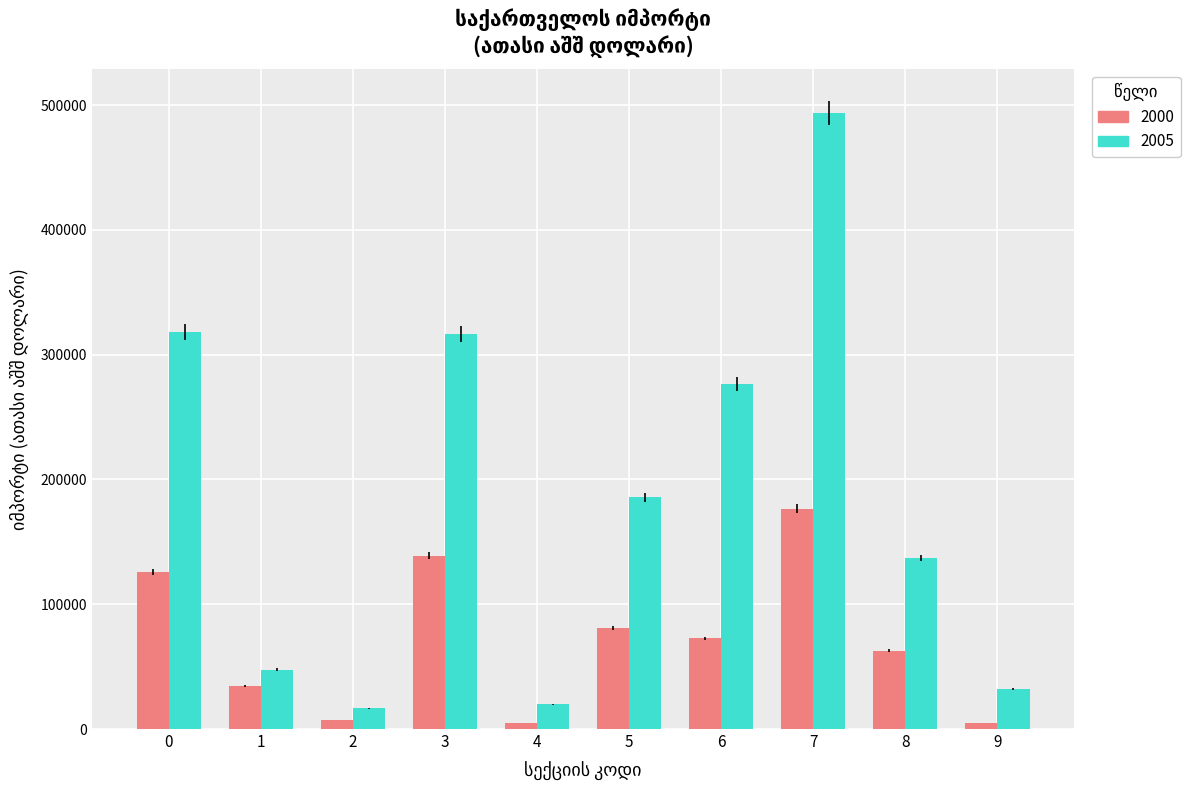

What is the difference between the maximum and minimum values in the 2000 series?

172169.4